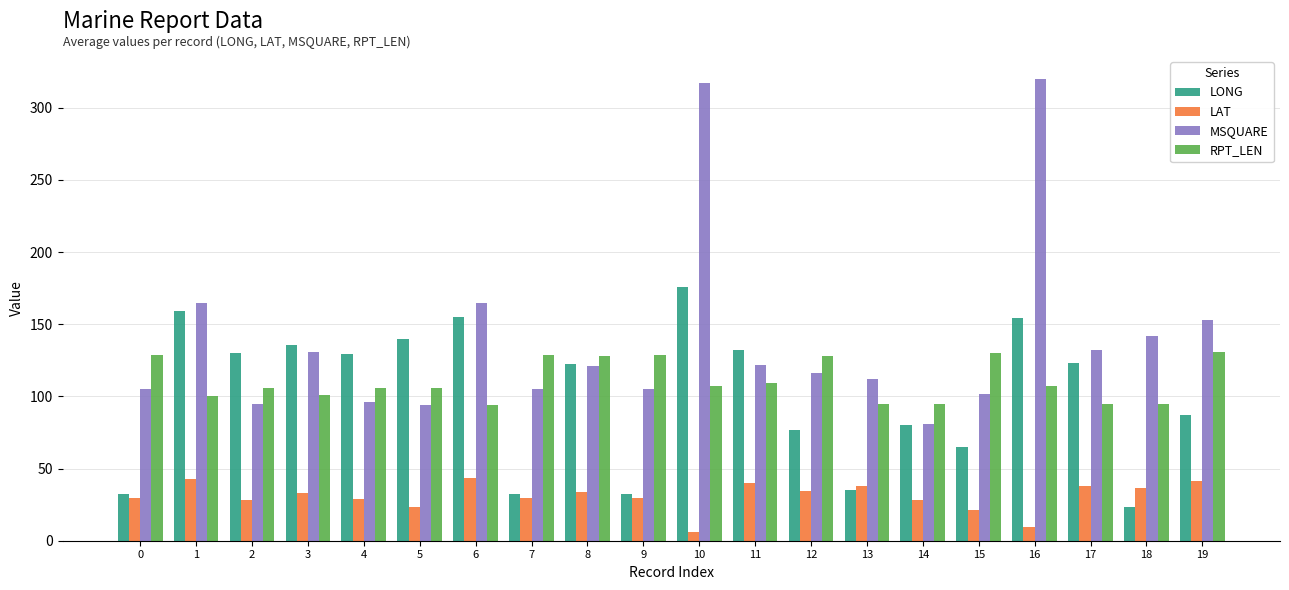

How many categories are shown in the chart?

20